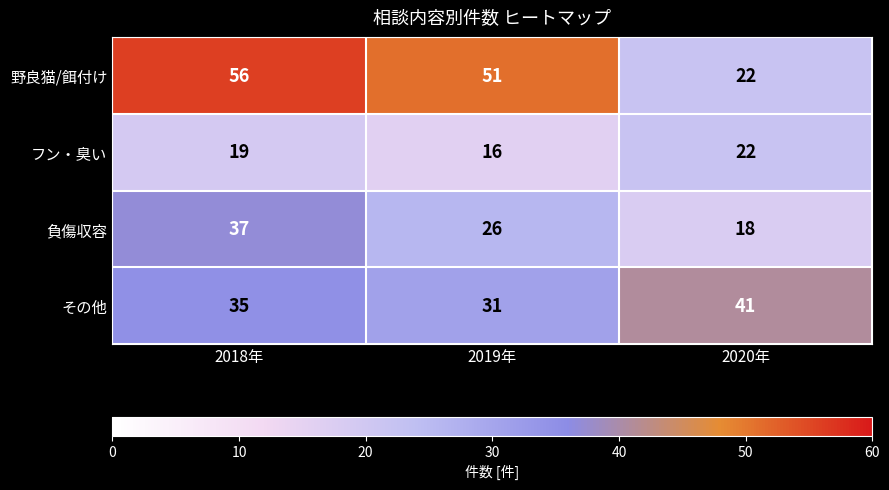

Which category has the highest value in the その他 series?

2020年